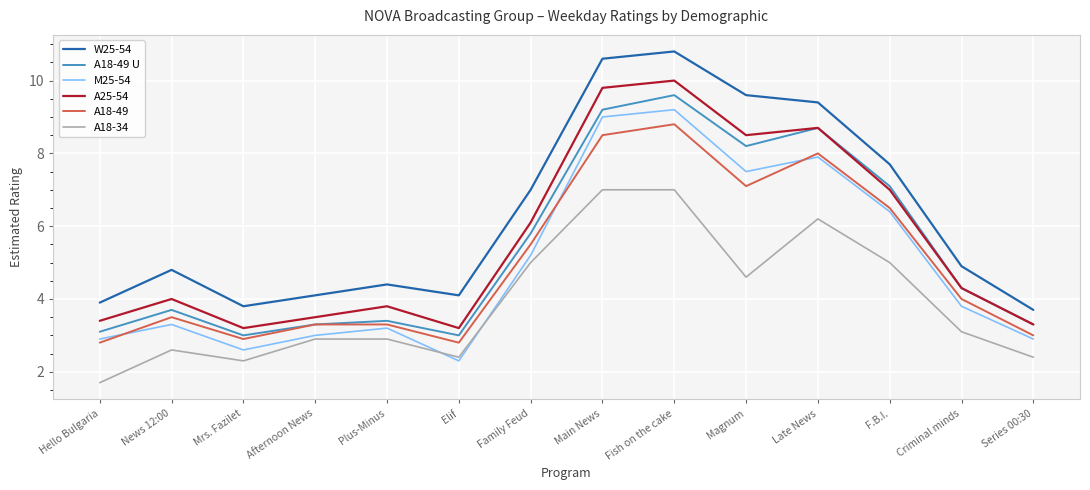

What is the sum of the W25-54 values at Criminal minds and Late News?

14.3